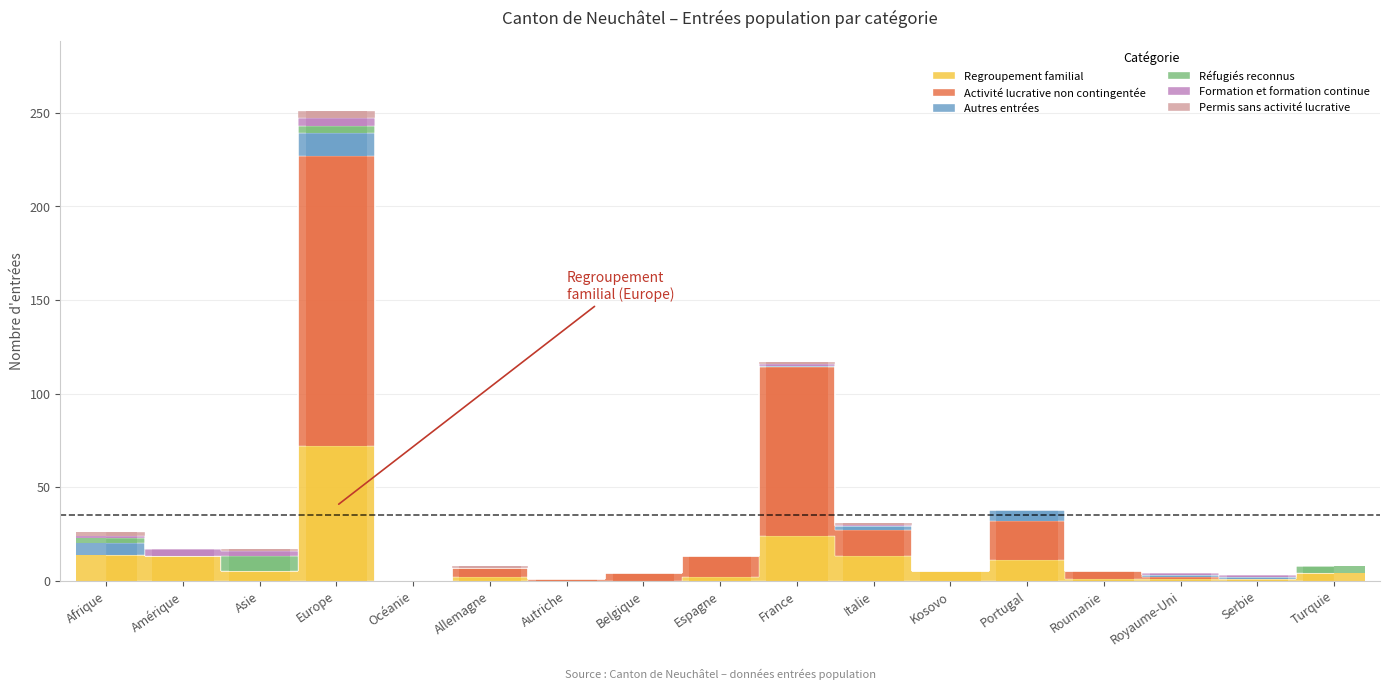

After their last crossing, which series has the higher values: Réfugiés reconnus or Formation et formation continue?

Réfugiés reconnus